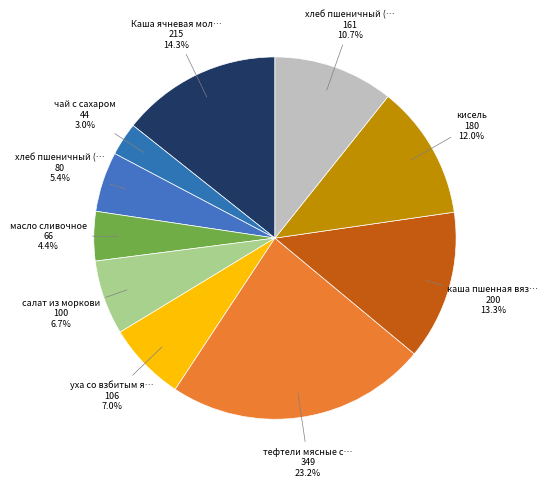

Is there any slice that represents more than half of the pie?

No